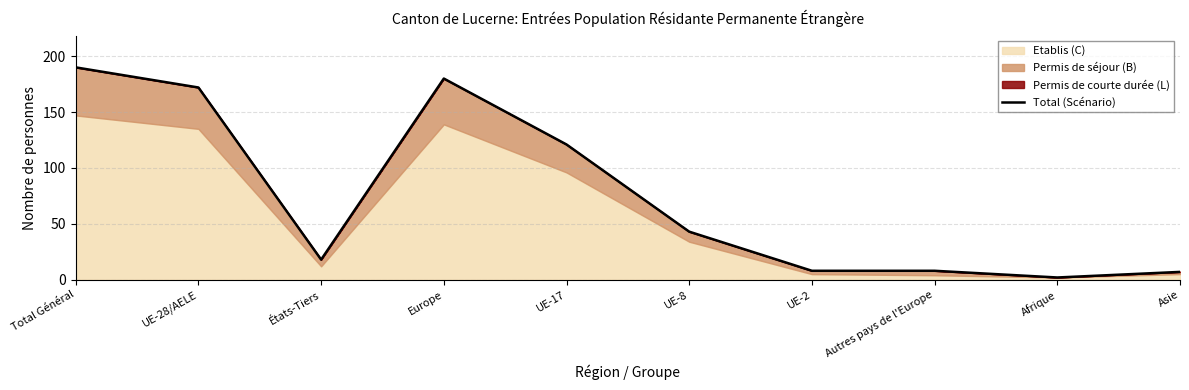

Where does the data first go above 43?

Total Général